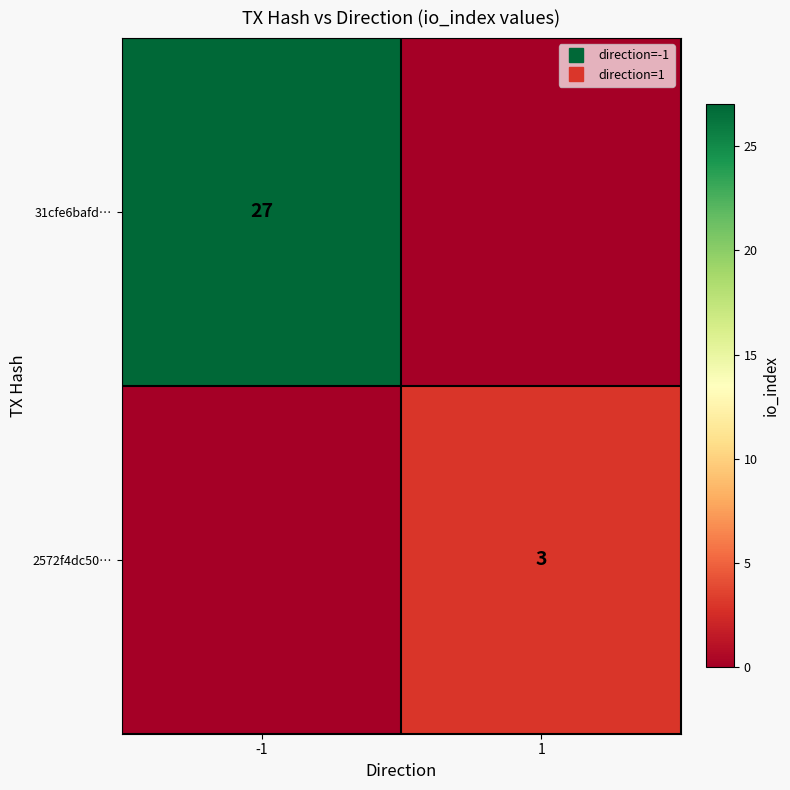

What value does the 2572f4dc50… series have at 1?

3